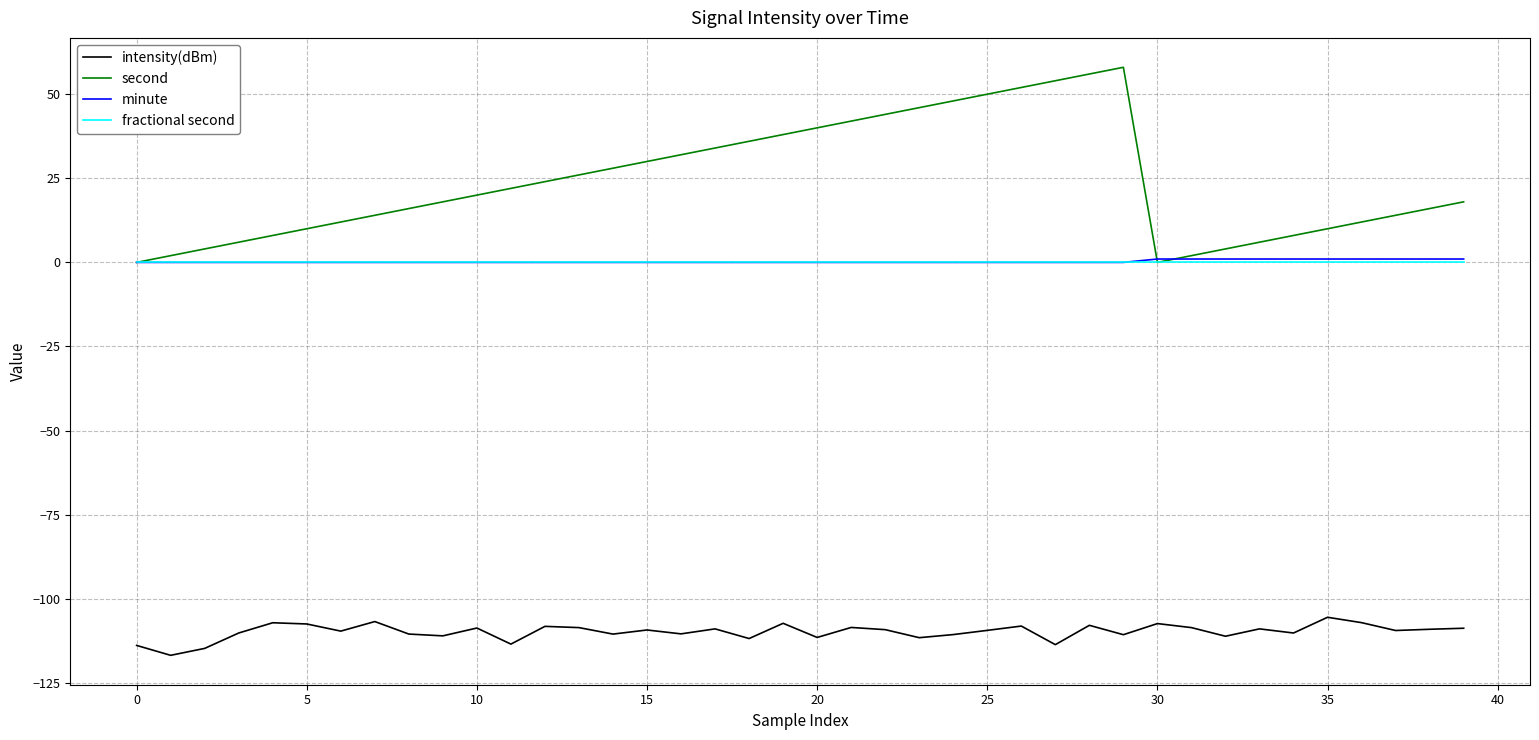

True or false: fractional second and intensity(dBm) intersect in this chart.

False